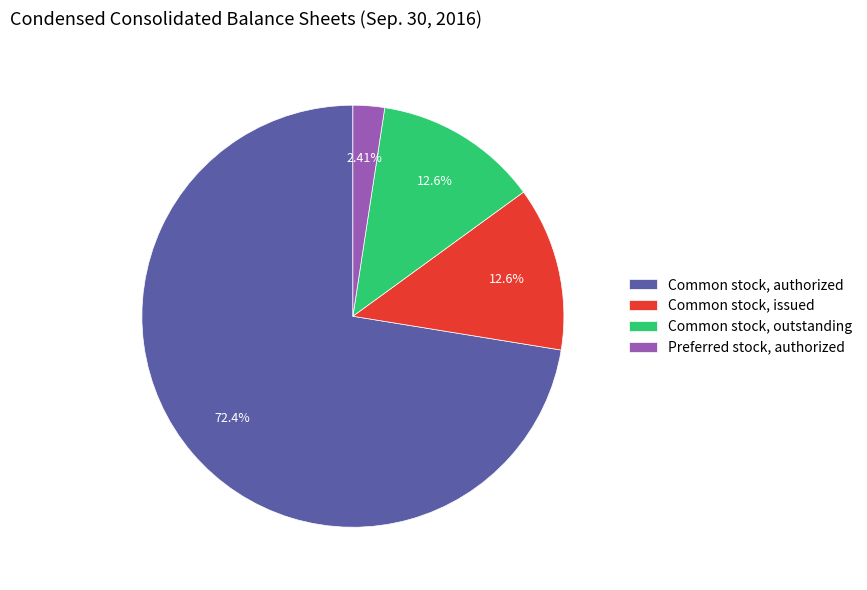

To the nearest percent, what is the average slice percentage?

25%